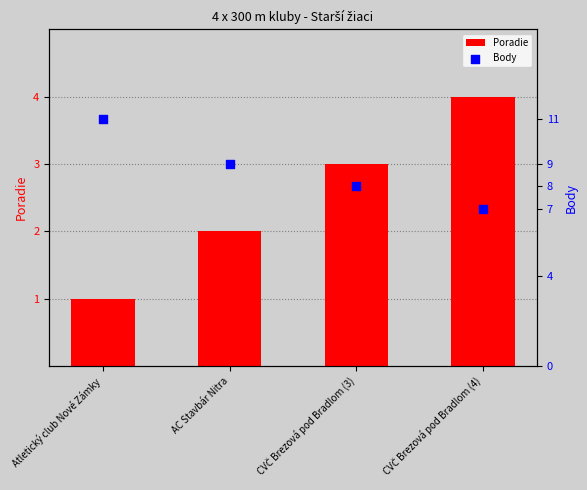

Which series reaches the maximum Y coordinate?

Body